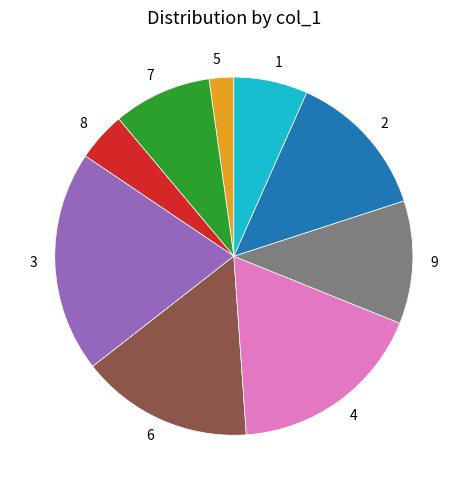

Does 1 represent more than half of the total?

No